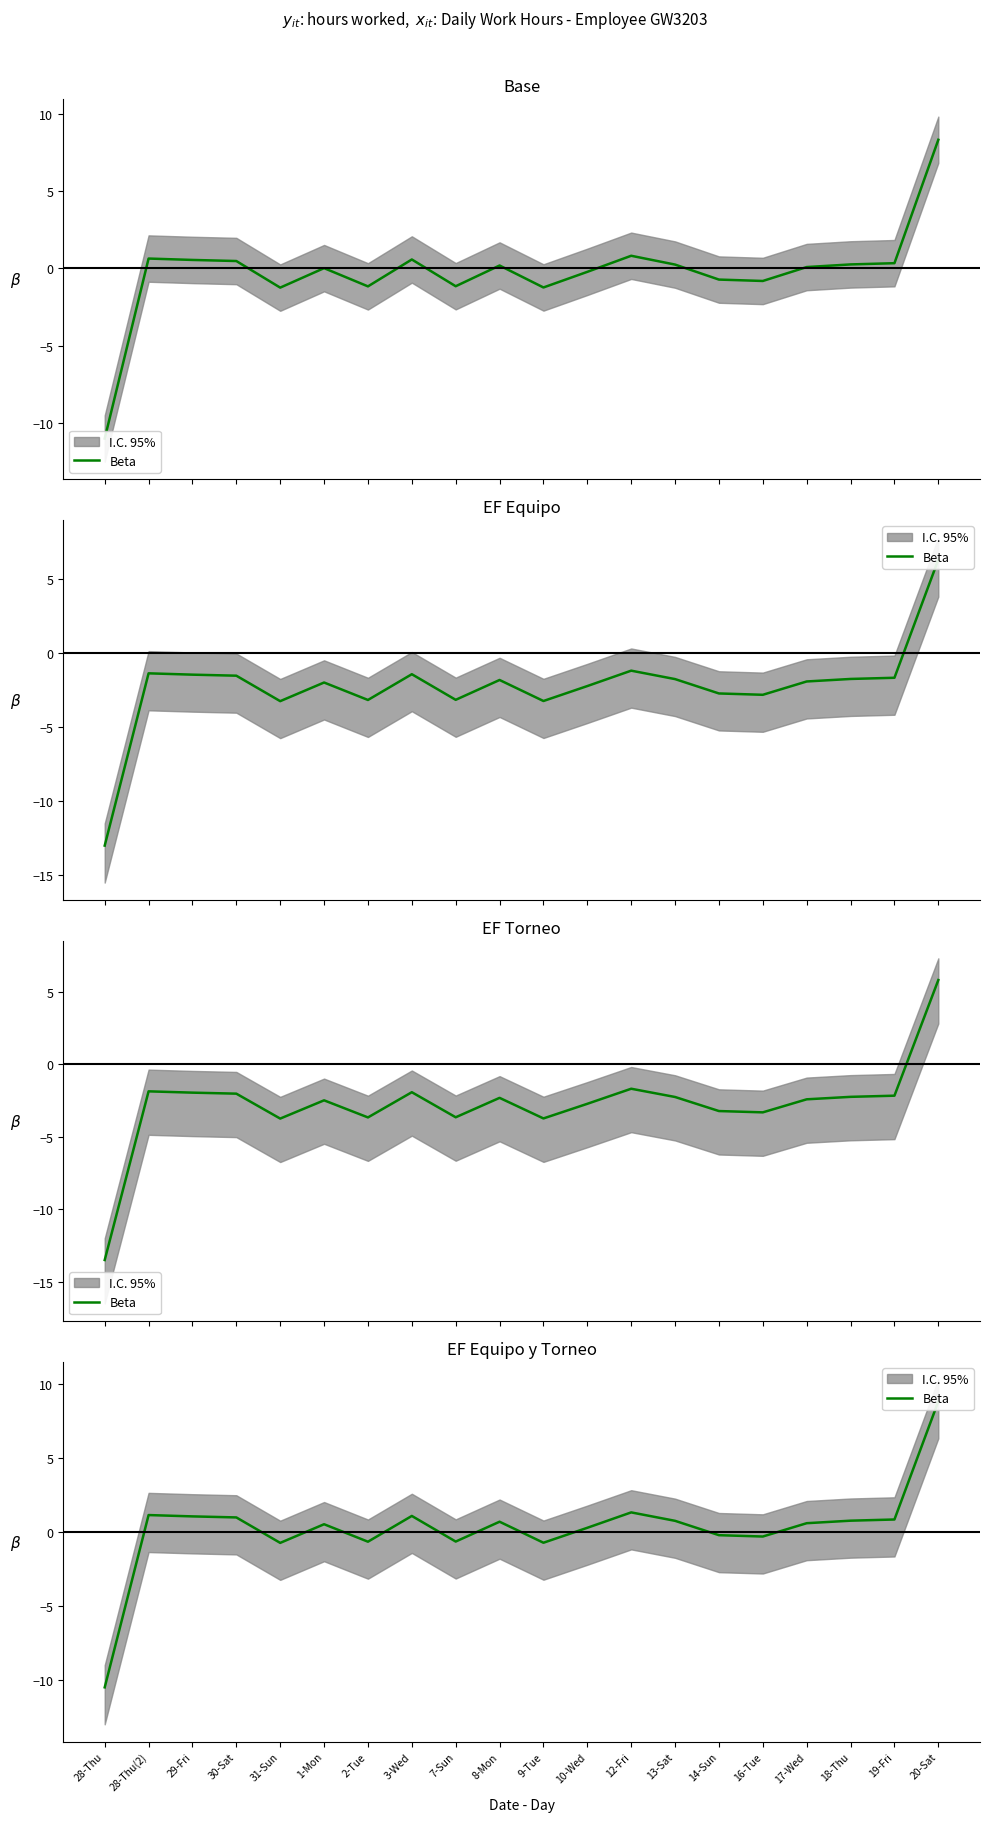

What position from the left is 18-Thu?

18